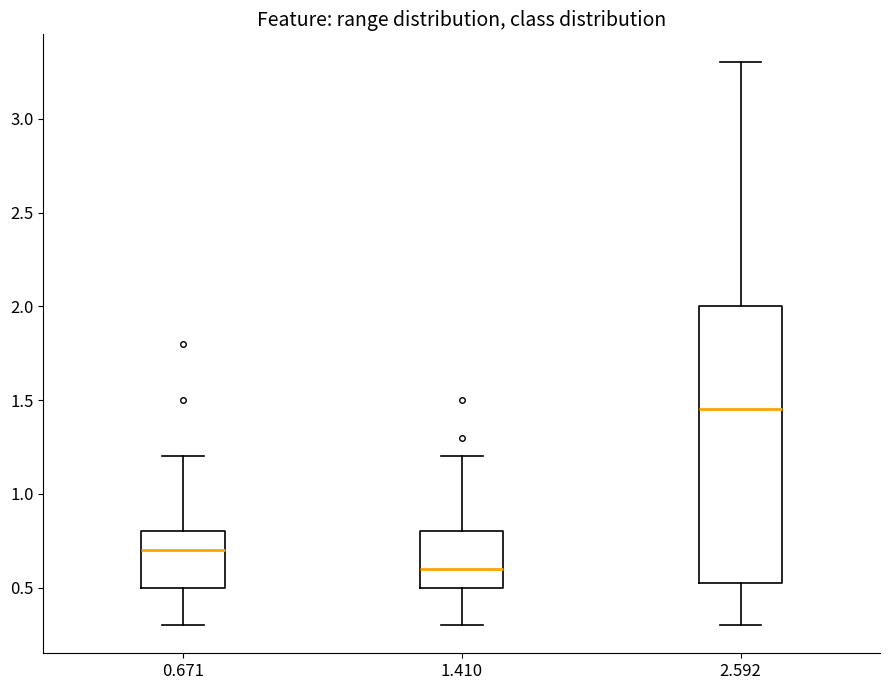

Which box's median line is the highest?

2.592